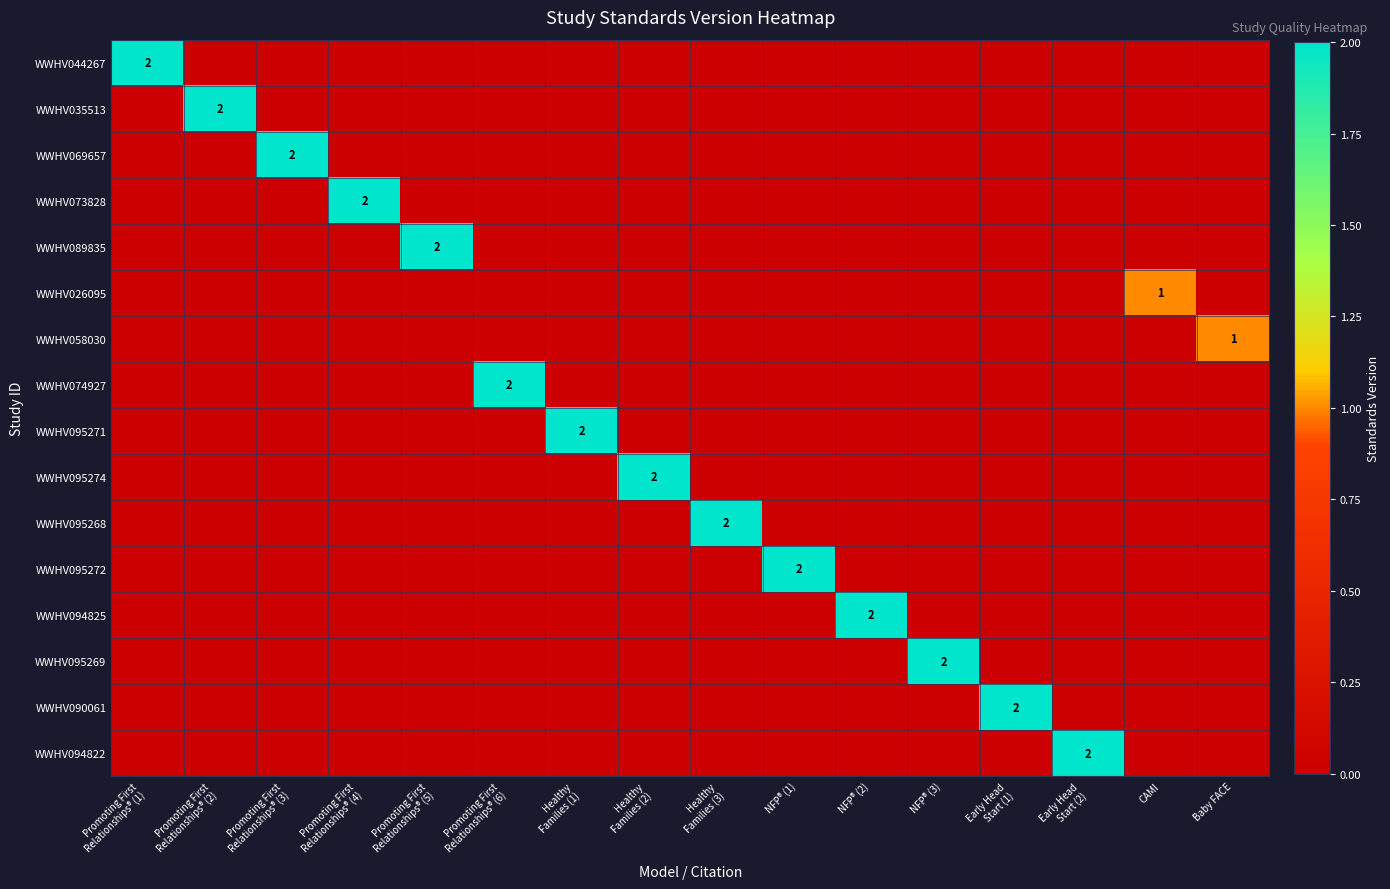

How many positive values does the WWHV095274 series have?

1